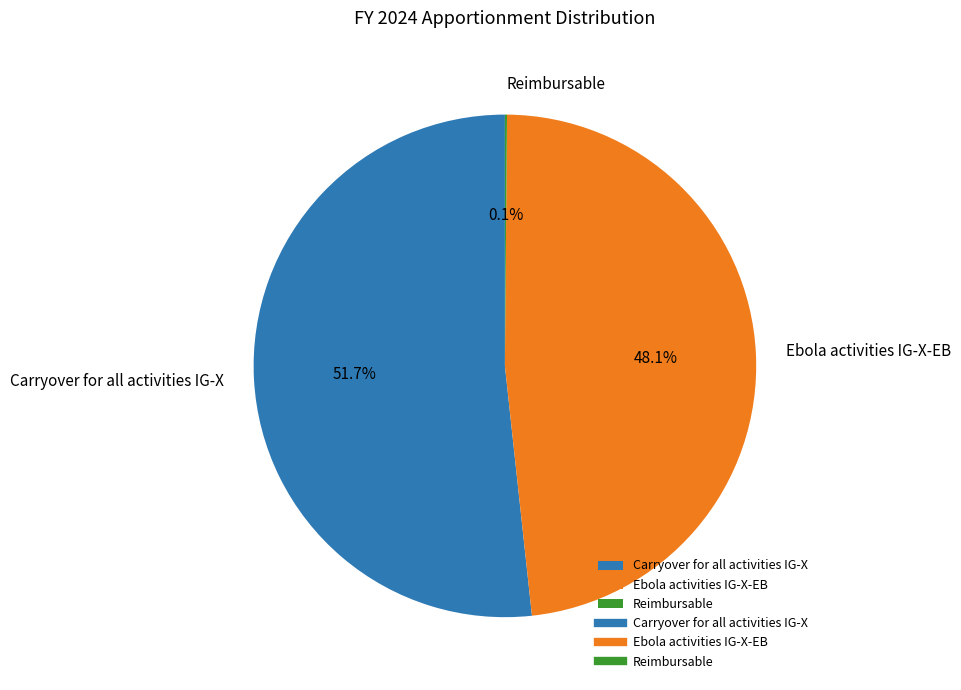

Between Carryover for all activities IG-X and Ebola activities IG-X-EB, which is larger?

Carryover for all activities IG-X